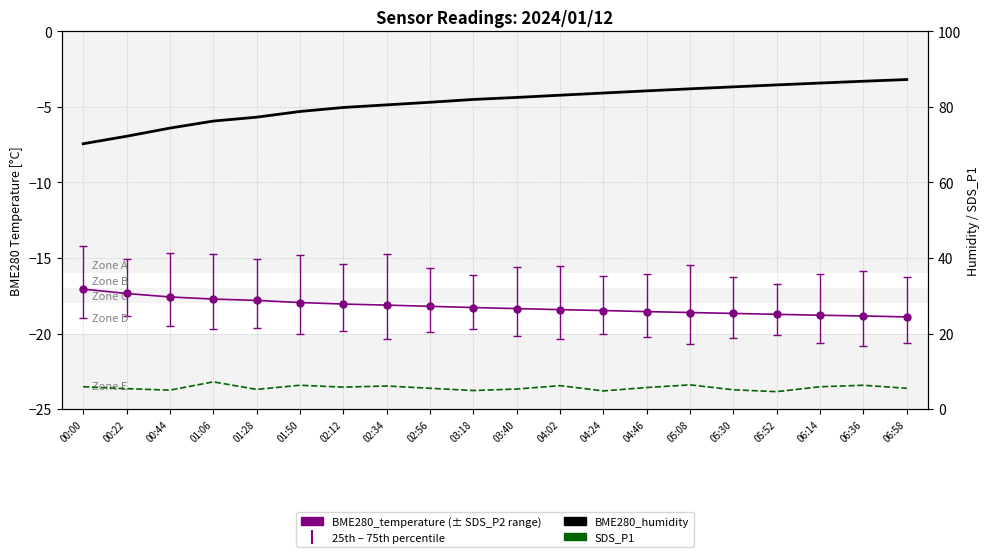

True or false: SDS_P1 and BME280_humidity intersect in this chart.

False